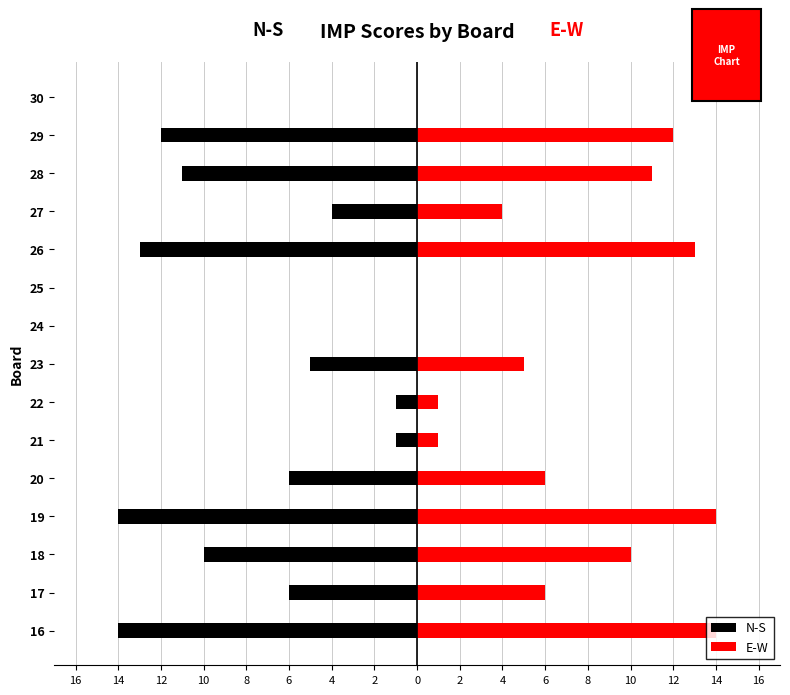

What are all the series names shown in the legend?

N-S, E-W